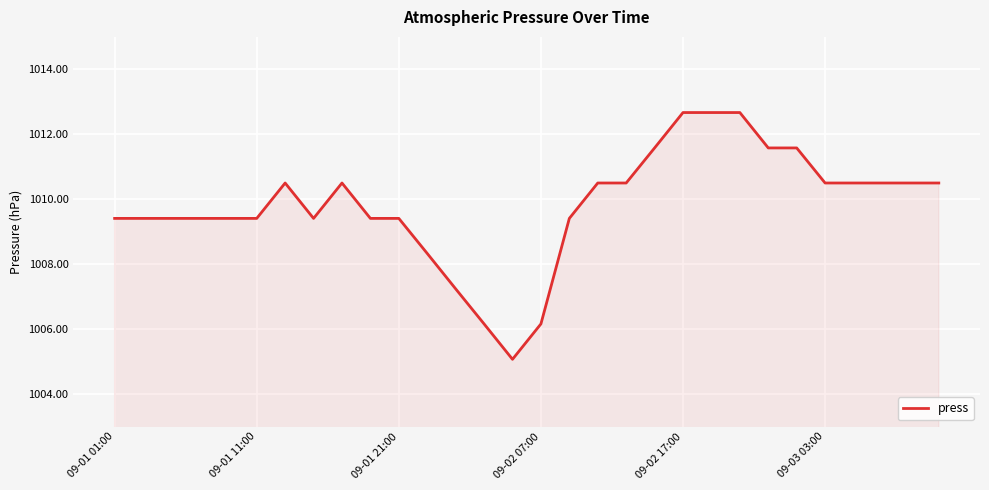

What is the maximum value shown in the chart?

1012.7